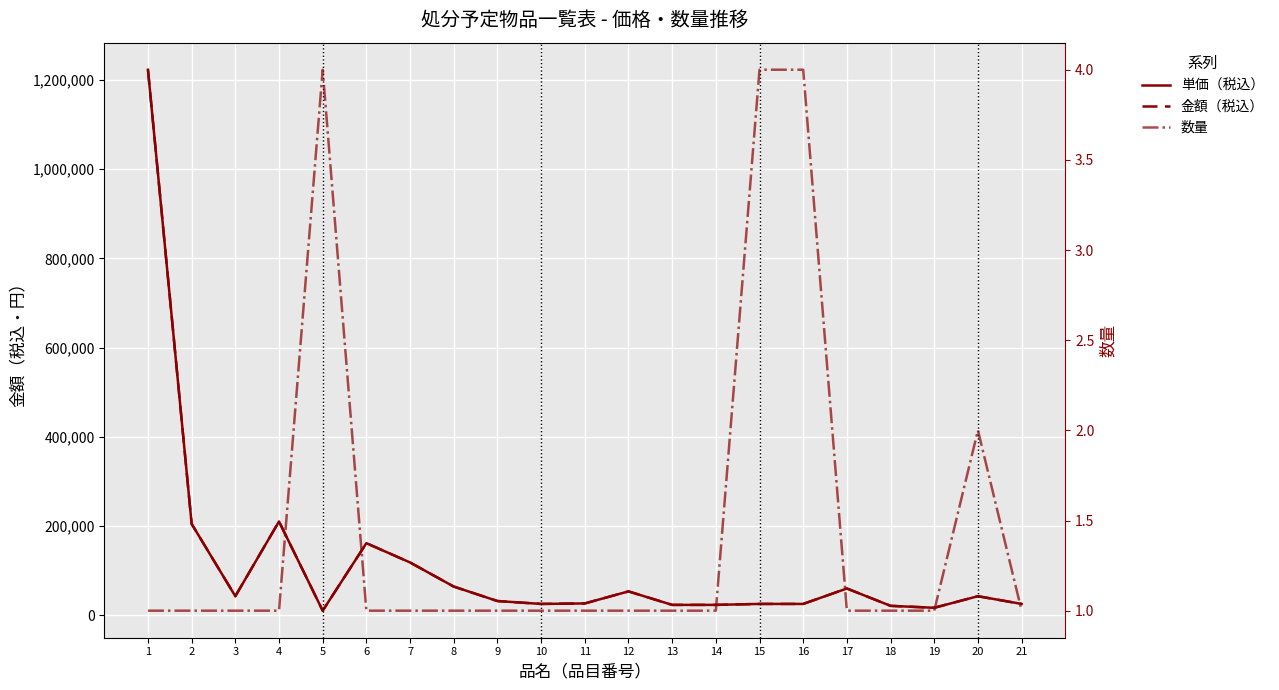

How many lines are shown in the chart?

3